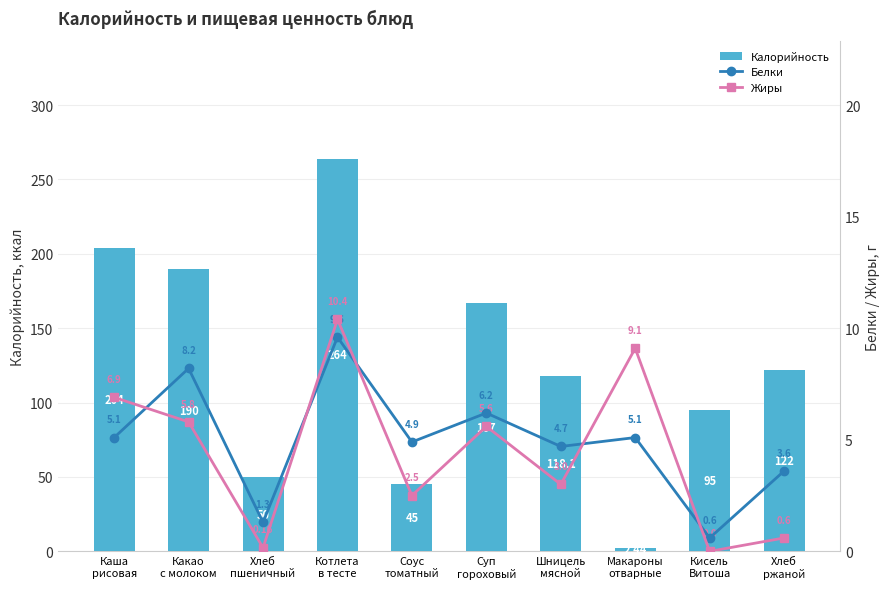

How many data points in Жиры are above 5?

5